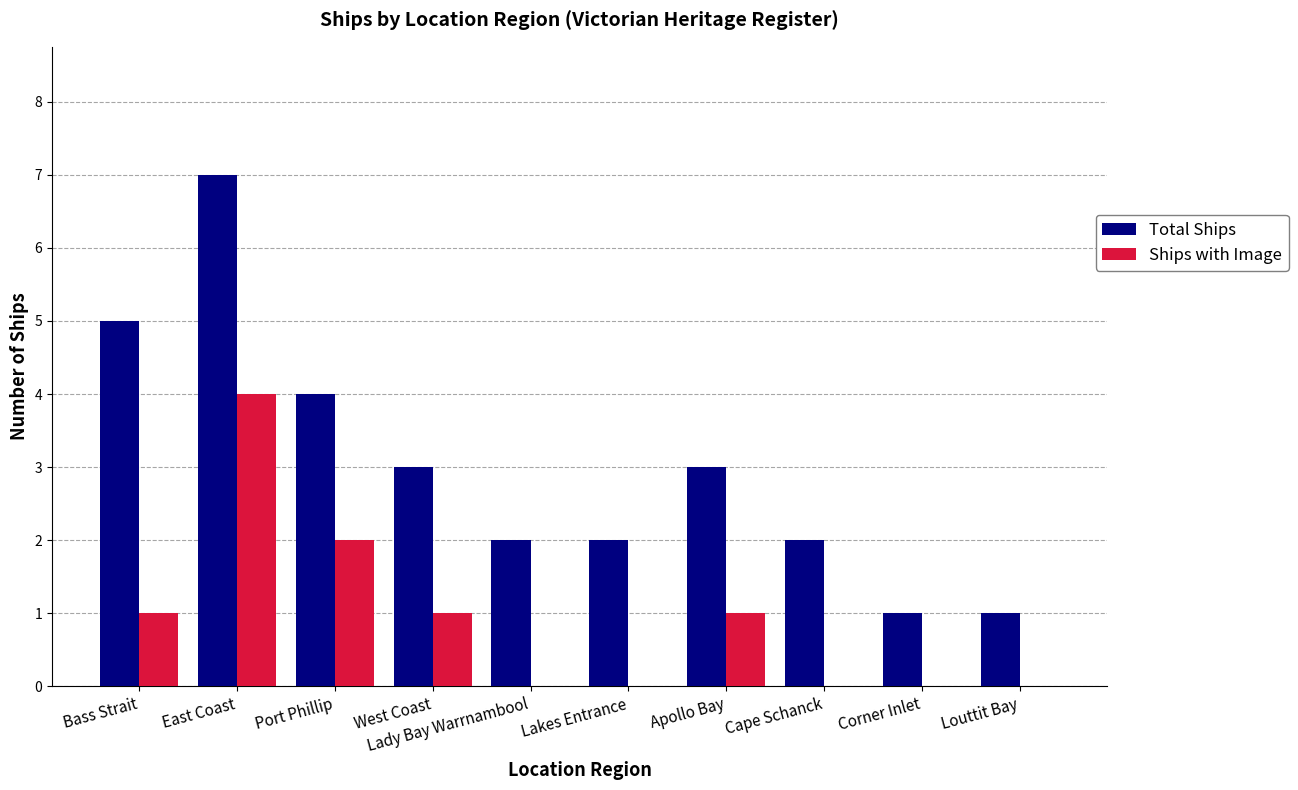

What is the sum of all Total Ships values?

30